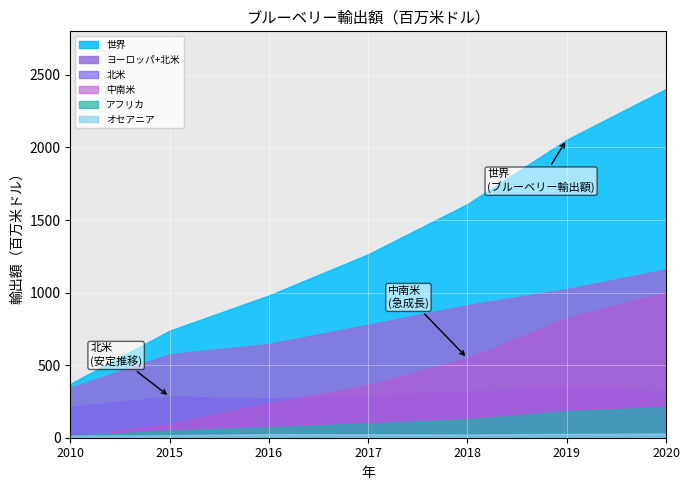

What is the difference between the maximum and minimum values in the 北米 series?

135.7